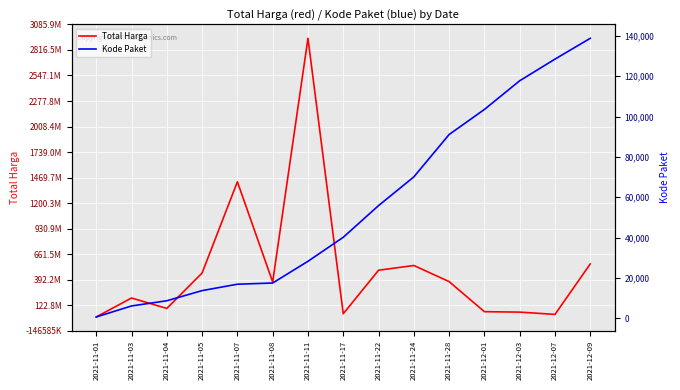

How many categories are shown in the chart?

15